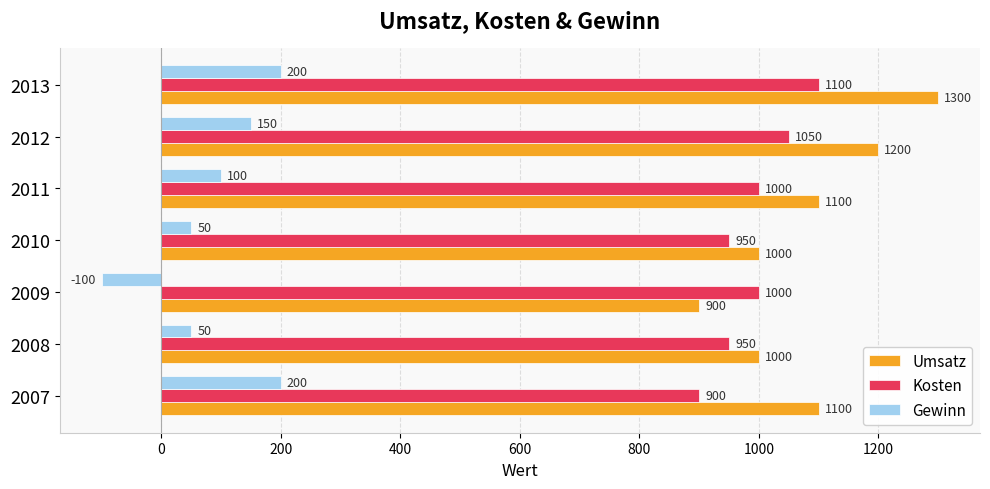

At how many categories does at least one series exceed 900?

7